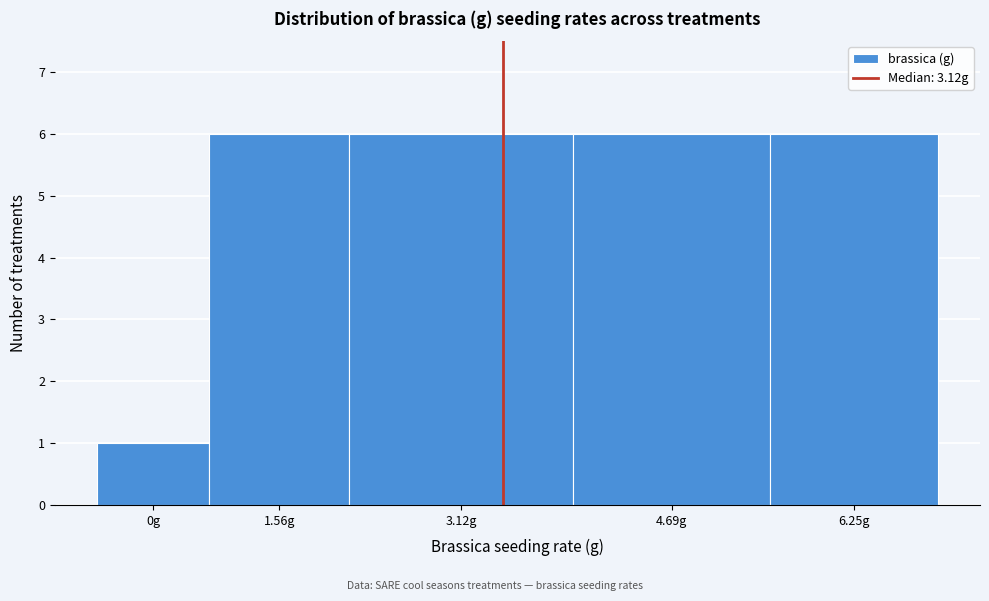

Reading right to left, transcribe all the data shown in this chart.

6	6	6	6	1